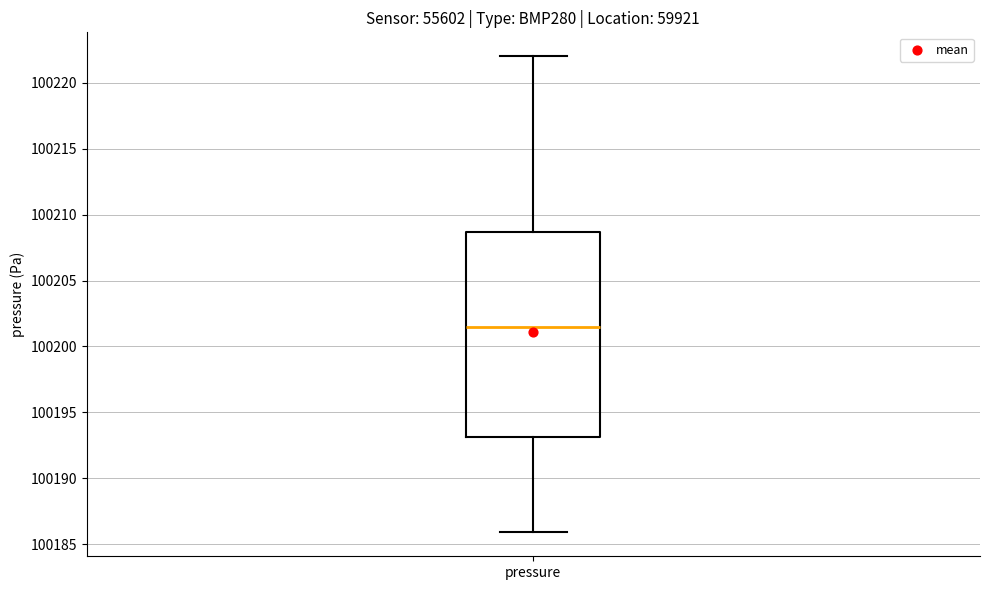

Transcribe this box plot: give where the median line is, the range the box spans, and where the two whiskers end, as read against the y-axis. The values are not printed on the chart, so give them approximately, as read against the axis.

median 100201.5, box 100193.0 to 100208.5, whiskers 100186.0 to 100222.0